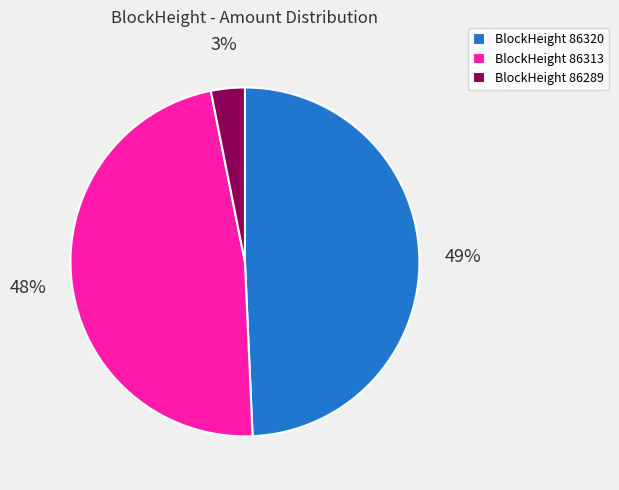

True or false: BlockHeight 86313 accounts for 41% of the total.

False